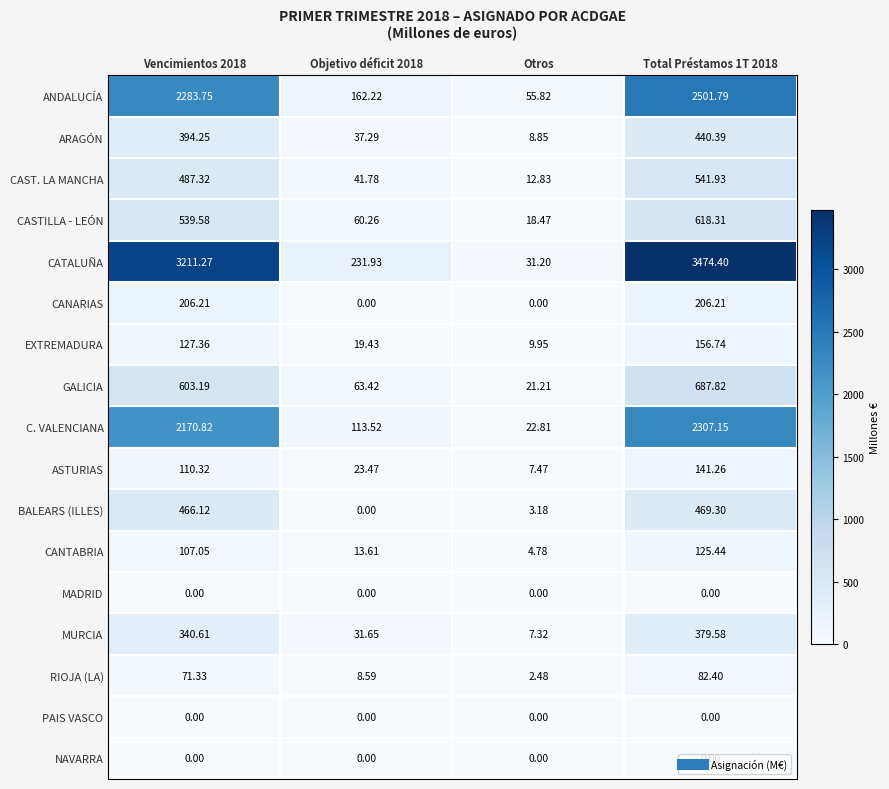

Is the value of PAIS VASCO at Otros greater than the value of ANDALUCÍA at Total Préstamos 1T 2018?

No